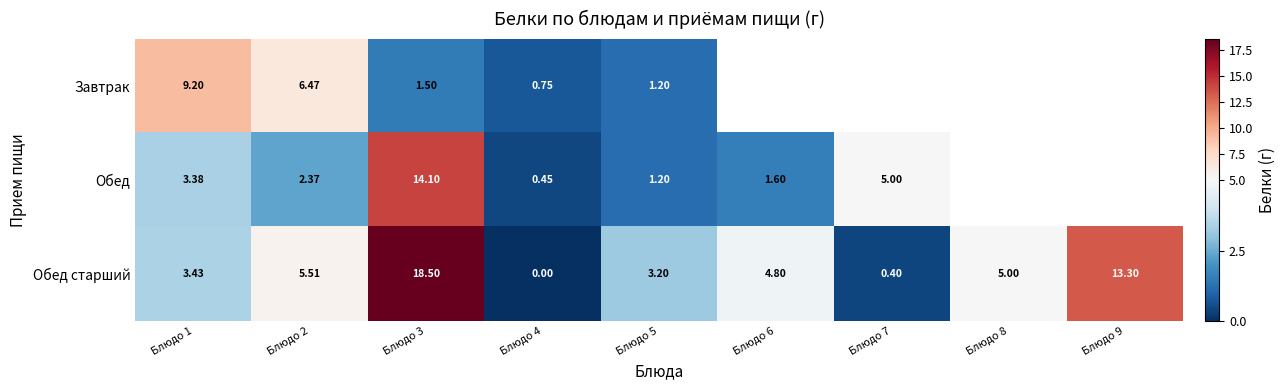

At which category is the sum across all series the highest?

Блюдо 3